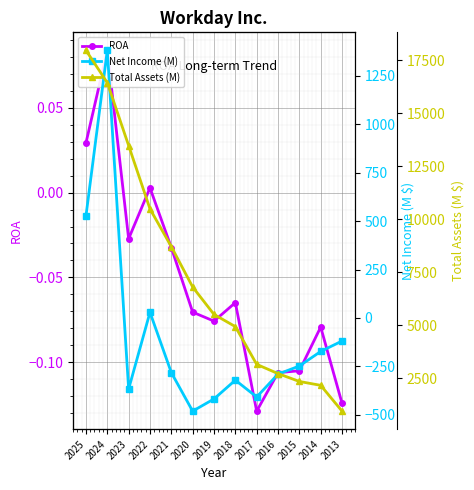

Reading left to right, list all the values displayed in this chart.

ROA: 0.0	0.1	-0.0	0.0	-0.0	-0.1	-0.1	-0.1	-0.1	-0.1	-0.1	-0.1	-0.1
Net Income (M): 526.0	1381.0	-367.0	29.0	-282.0	-481.0	-418.0	-321.0	-408.0	-290.0	-248.0	-173.0	-119.0
Total Assets (M): 17977.0	16452.0	13486.0	10499.0	8718.0	6816.0	5521.0	4947.0	3166.0	2730.0	2359.0	2176.0	959.0